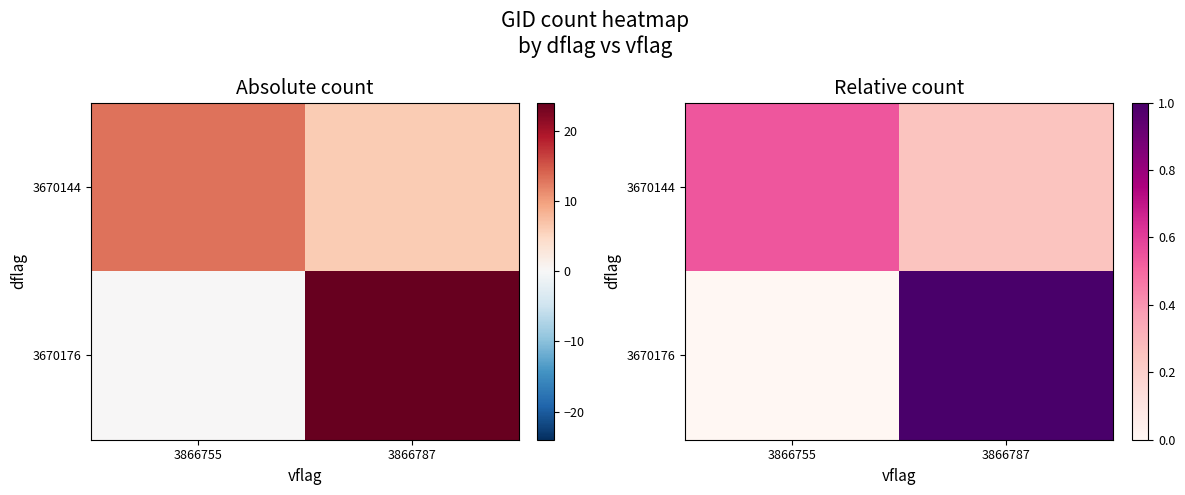

Which series has the largest range (max minus min)?

3670176